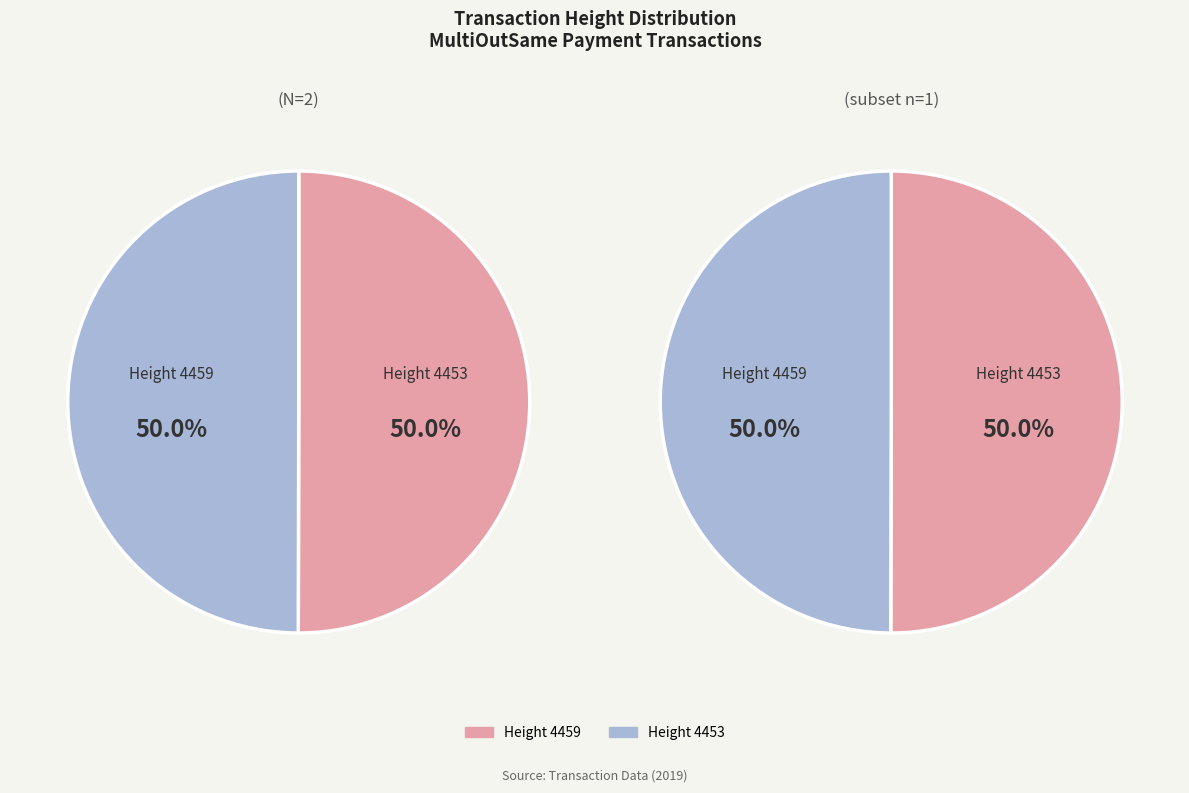

Rank the categories by value from lowest to highest.

4453, 4459